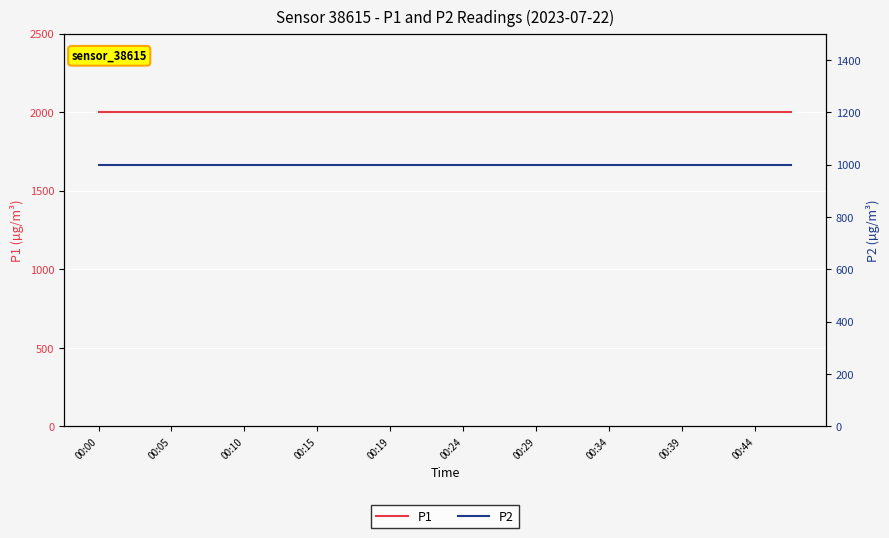

Reading right to left, transcribe all the data shown in this chart.

P1: 1999.9	1999.9	1999.9	1999.9	1999.9	1999.9	1999.9	1999.9	1999.9	1999.9	1999.9	1999.9	1999.9	1999.9	1999.9	1999.9	1999.9	1999.9	1999.9	1999.9
P2: 999.9	999.9	999.9	999.9	999.9	999.9	999.9	999.9	999.9	999.9	999.9	999.9	999.9	999.9	999.9	999.9	999.9	999.9	999.9	999.9